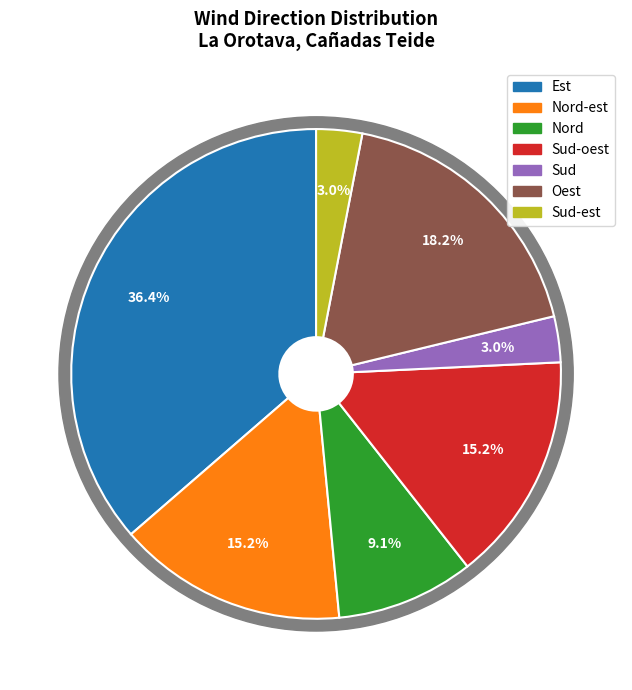

What percentage is the Nord slice, to the nearest percent?

9%